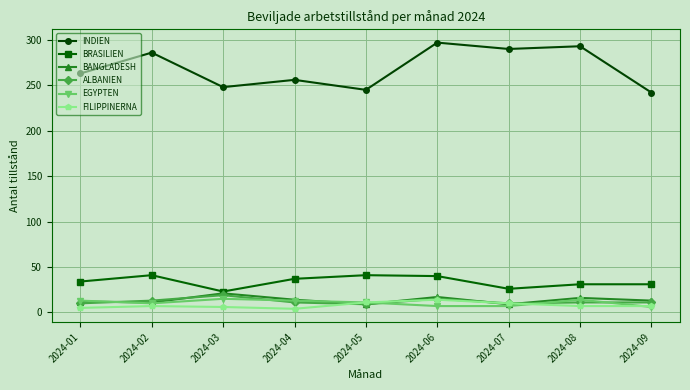

At which category does INDIEN reach its first local valley?

2024-03